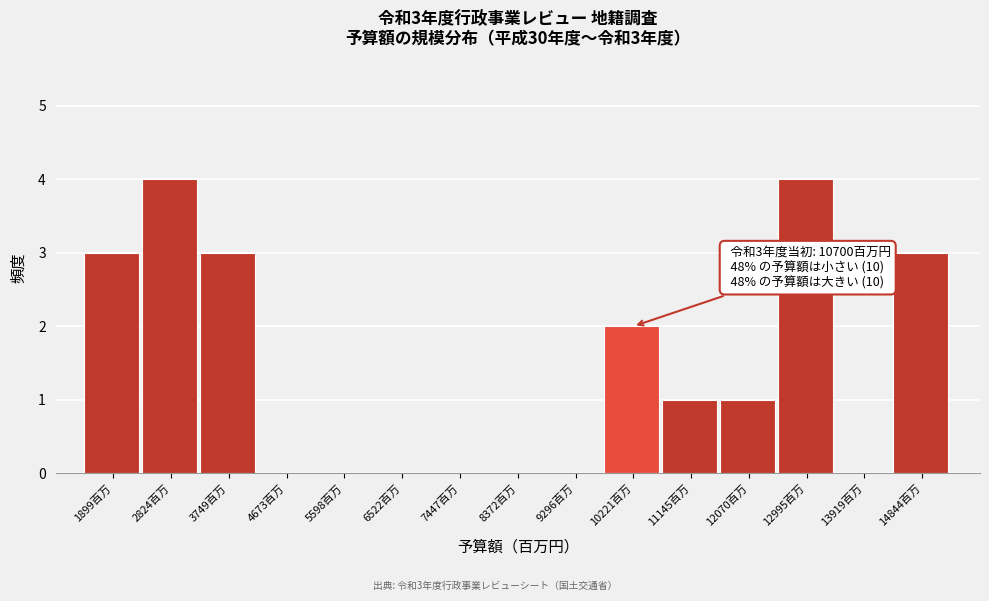

Reading left to right, transcribe all the data shown in this chart.

1899百万=3	2824百万=4	3749百万=3	4673百万=0	5598百万=0	6522百万=0	7447百万=0	8372百万=0	9296百万=0	10221百万=2	11145百万=1	12070百万=1	12995百万=4	13919百万=0	14844百万=3